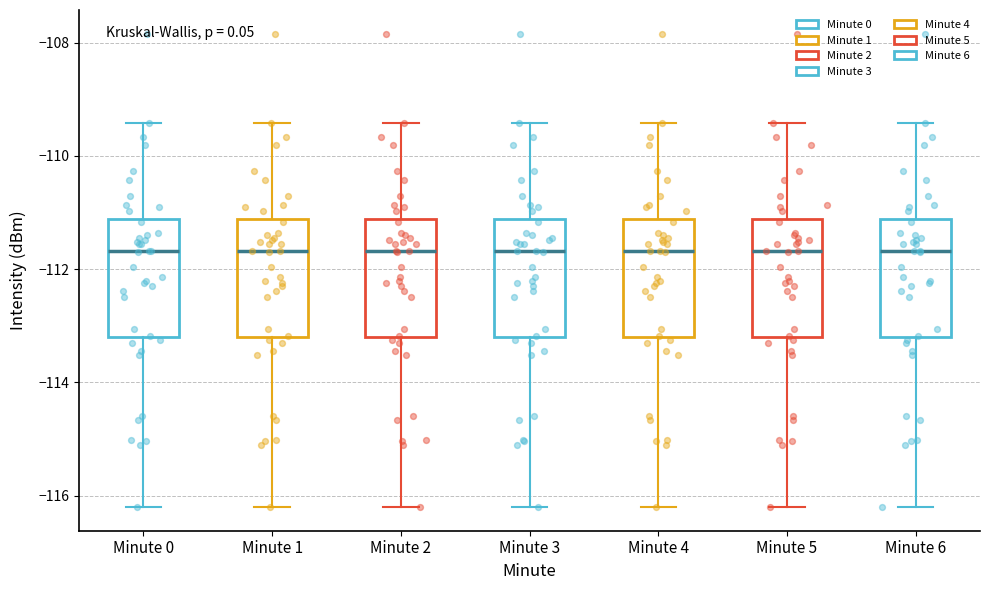

Reading left to right, transcribe this box plot: for each box, give where its median line is, the range the box spans, and where its two whiskers end, as read against the y-axis. The values are not printed on the chart, so give them approximately, as read against the axis.

Minute 0: median -111.6, box -113.2 to -111.2, whiskers -116.2 to -109.4
Minute 1: median -111.6, box -113.2 to -111.2, whiskers -116.2 to -109.4
Minute 2: median -111.6, box -113.2 to -111.2, whiskers -116.2 to -109.4
Minute 3: median -111.6, box -113.2 to -111.2, whiskers -116.2 to -109.4
Minute 4: median -111.6, box -113.2 to -111.2, whiskers -116.2 to -109.4
Minute 5: median -111.6, box -113.2 to -111.2, whiskers -116.2 to -109.4
Minute 6: median -111.6, box -113.2 to -111.2, whiskers -116.2 to -109.4